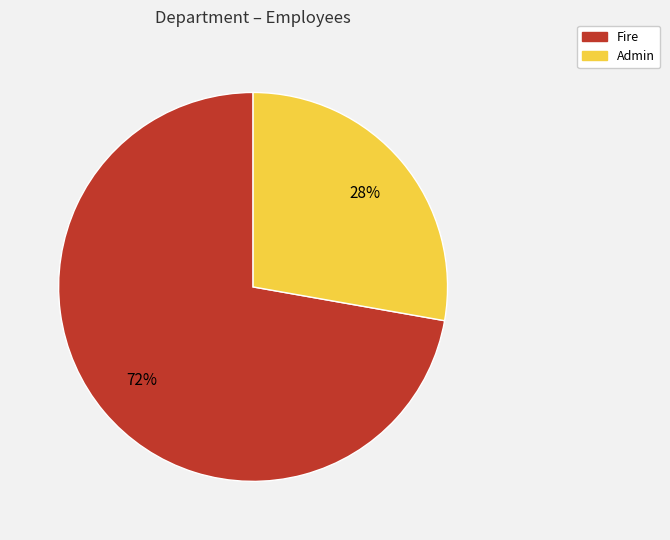

Between Admin and Fire, which is larger?

Fire